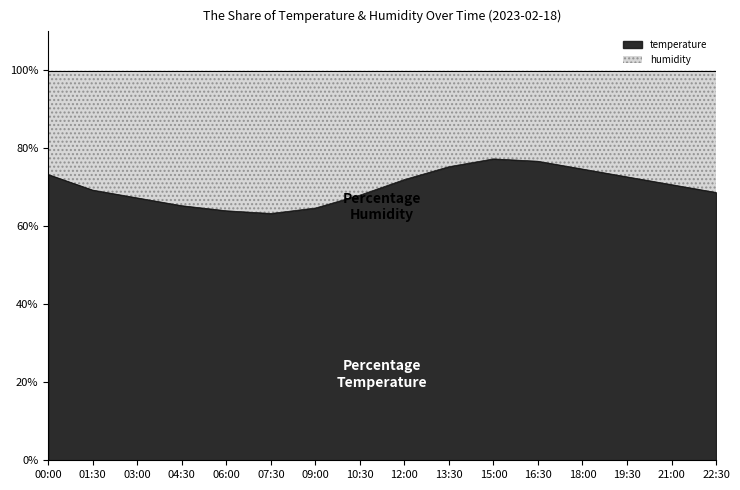

True or false: the data shows 68.7 at 22:30.

True